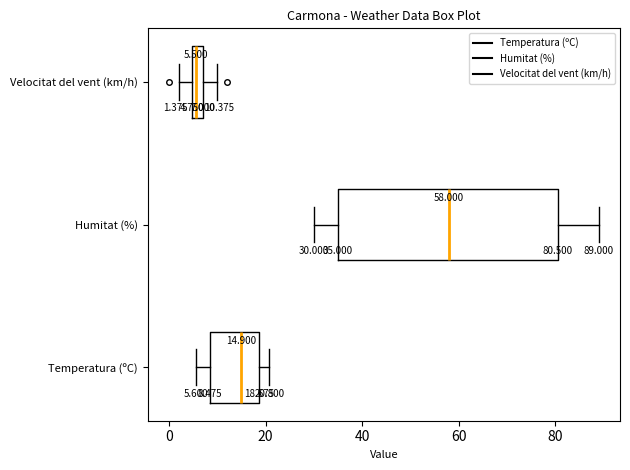

Which box has the furthest to the left median line?

Velocitat del vent (km/h)